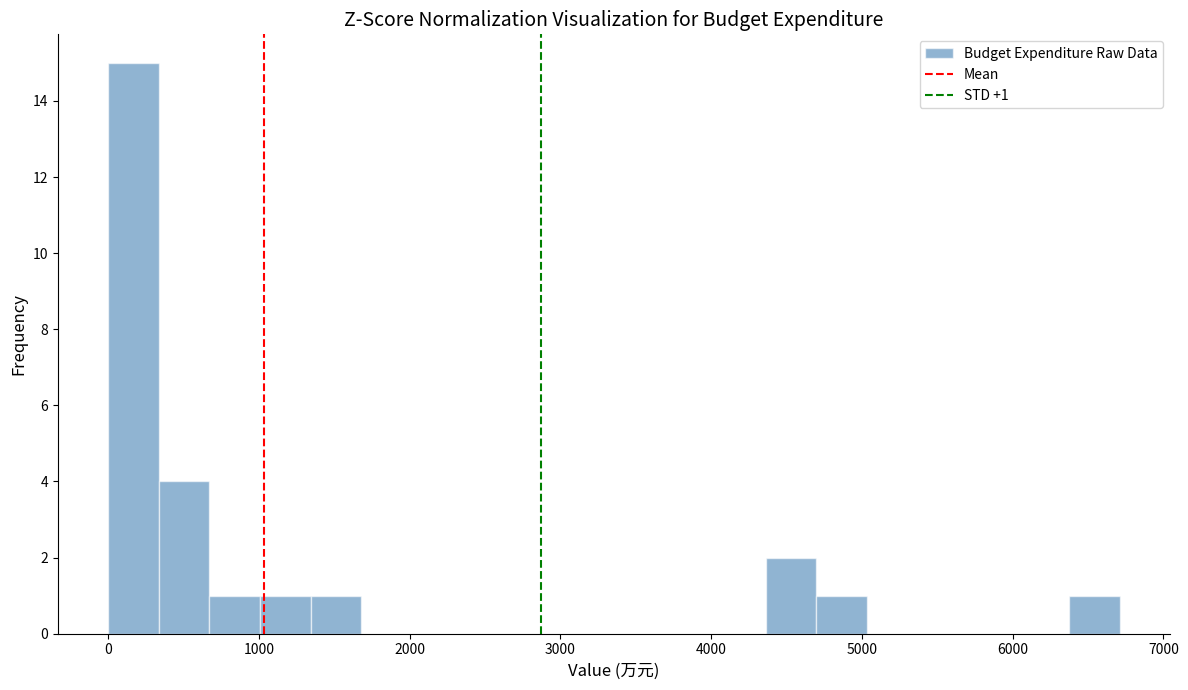

Around what value on the x-axis is the tallest bar? Give the approximate position of its centre, as read against the axis.

200